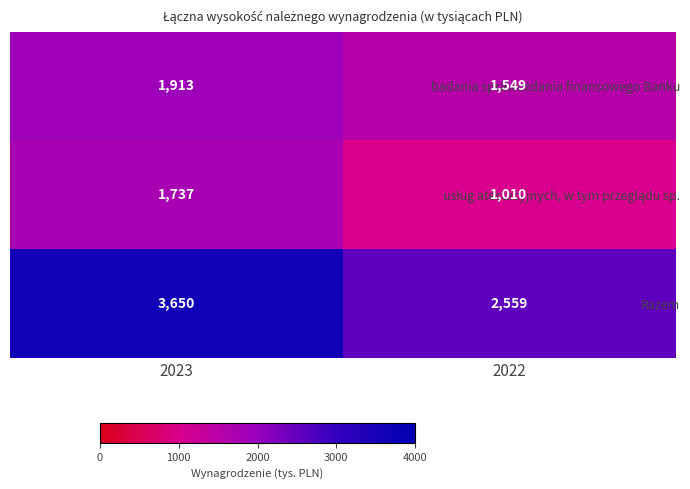

Rank the categories by badania sprawozdania finansowego Banku value from highest to lowest.

2023, 2022